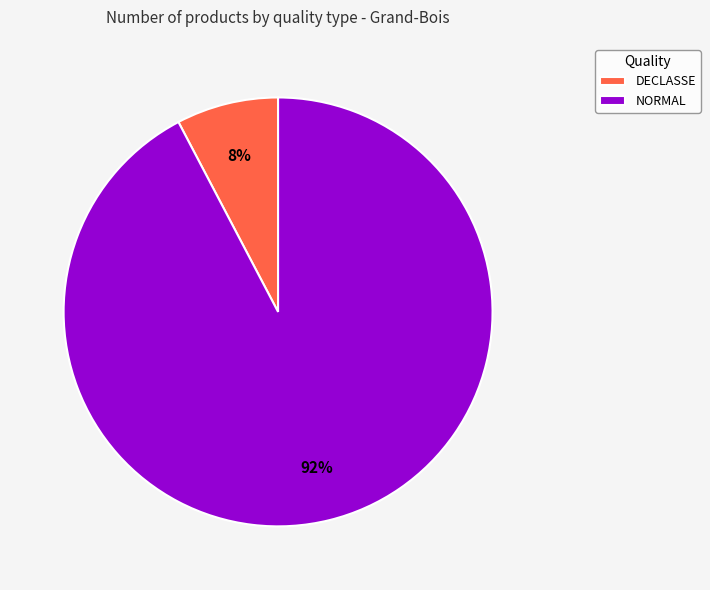

Does DECLASSE represent more than half of the total?

No